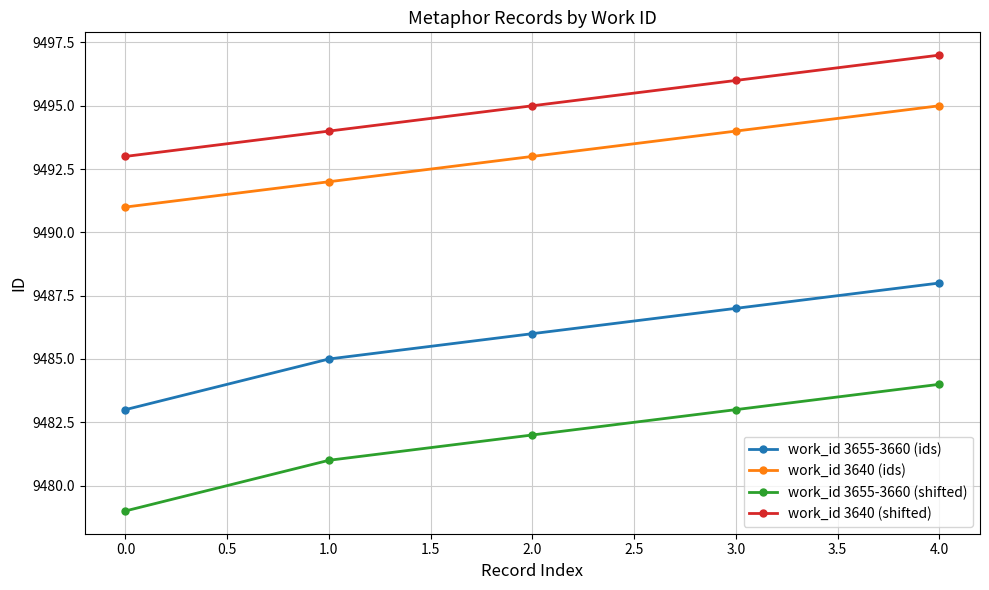

True or false: work_id 3655-3660 (shifted) has more than 0 points higher than both neighbors.

False